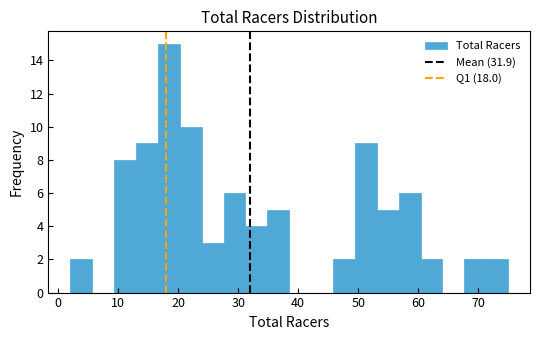

Read against the x-axis, roughly where is the centre of the tallest bar?

18